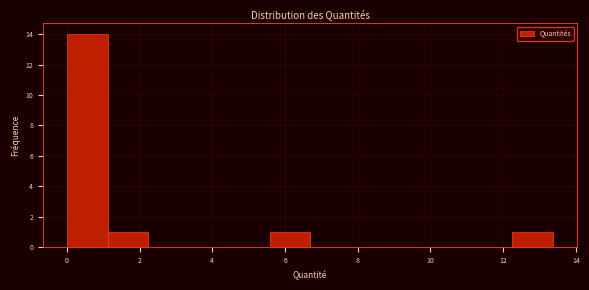

Over which range of the x-axis is the bar tallest?

0.0 to 1.2